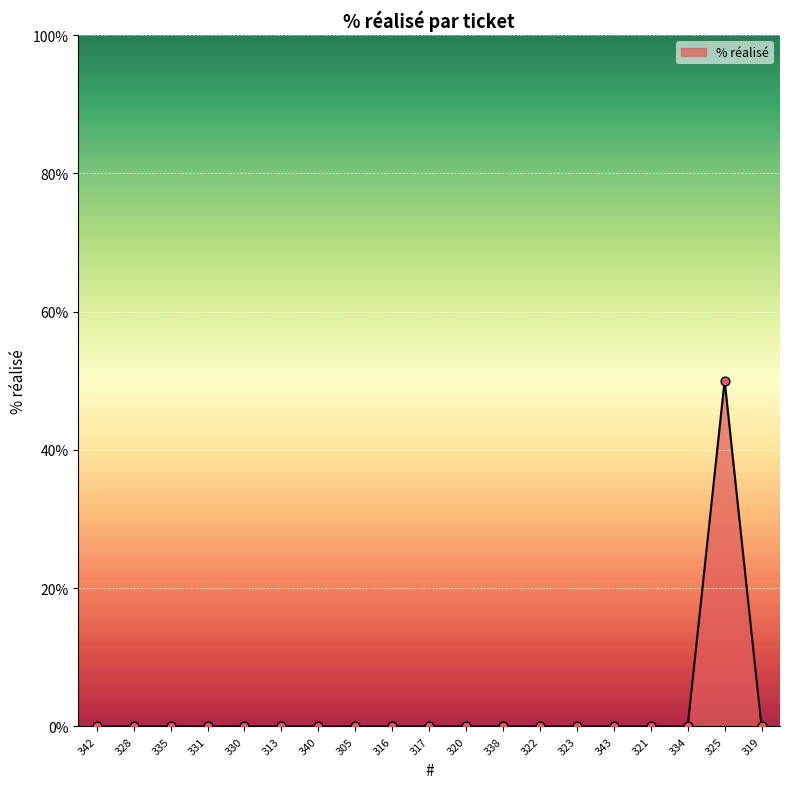

The value at 322 is 0. True or false?

True